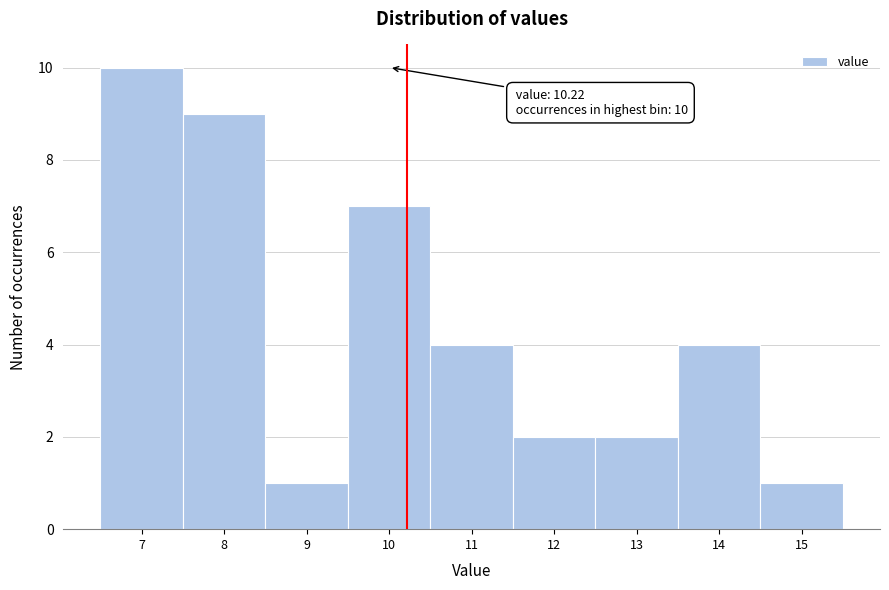

Which range on the x-axis has the tallest bar?

6.5 to 7.5